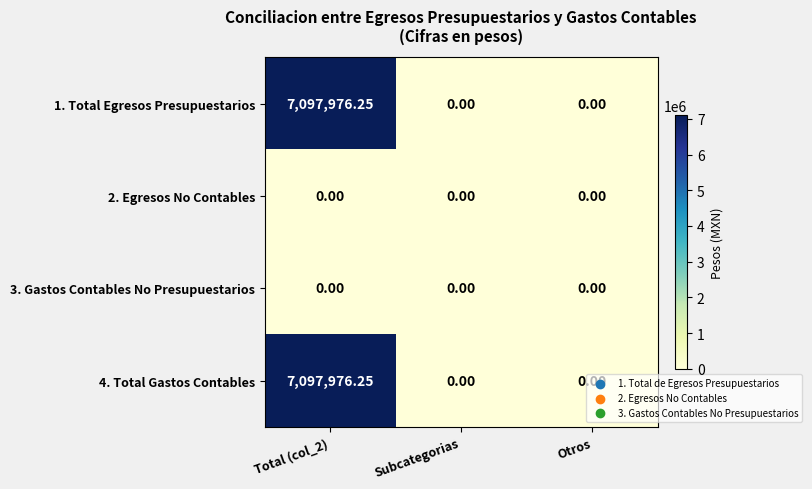

Which series has the largest range (max minus min)?

1. Total Egresos Presupuestarios